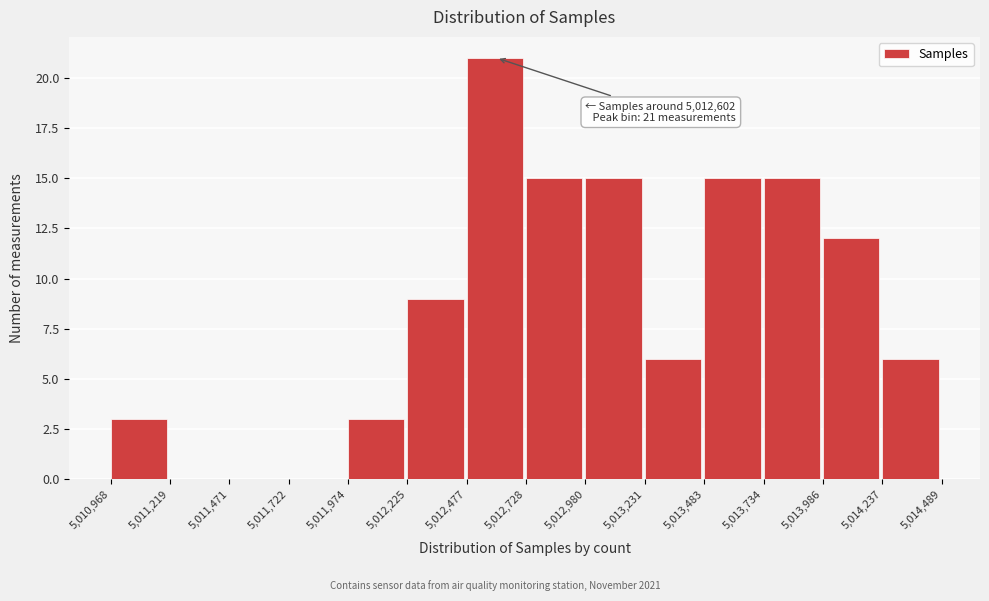

Which range on the x-axis has the tallest bar?

5,012,477 to 5,012,728